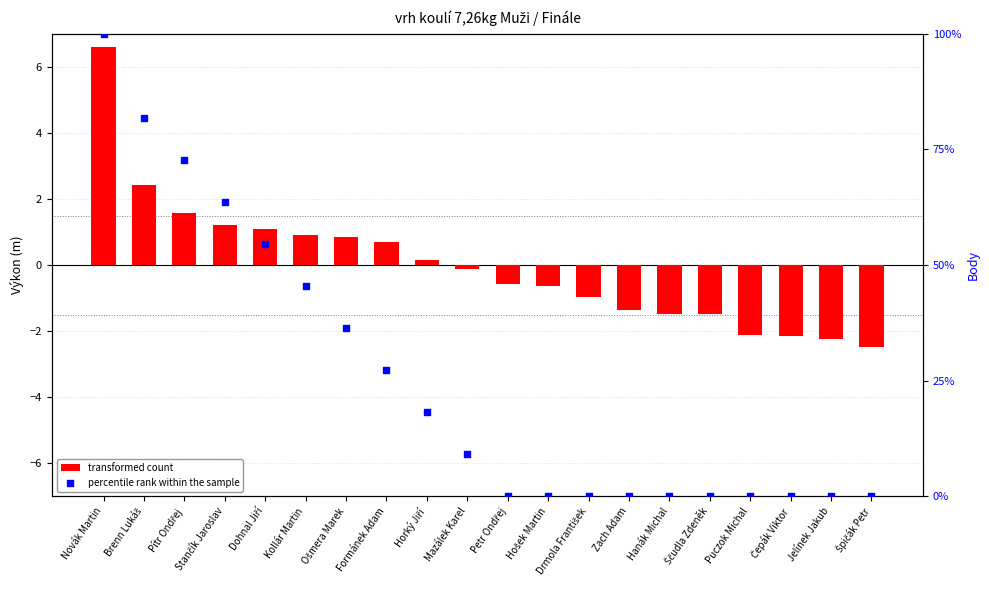

What is the total value across all series at Stančík Jaroslav?

64.8